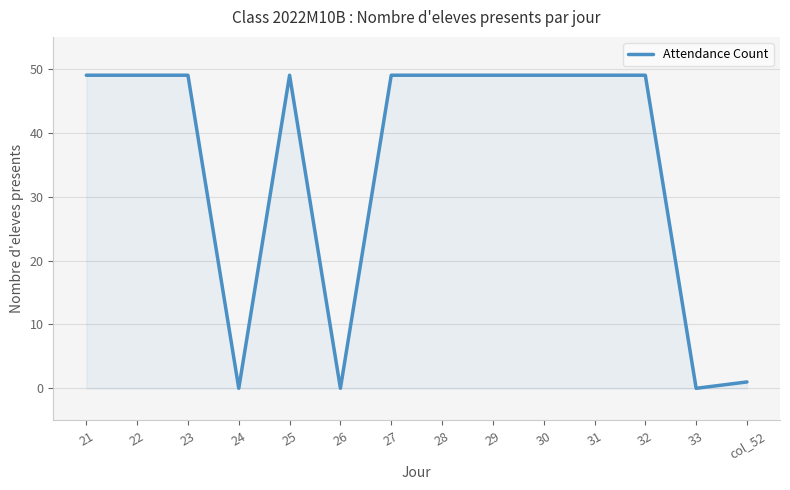

Where is the data nearest to the value 24?

col_52